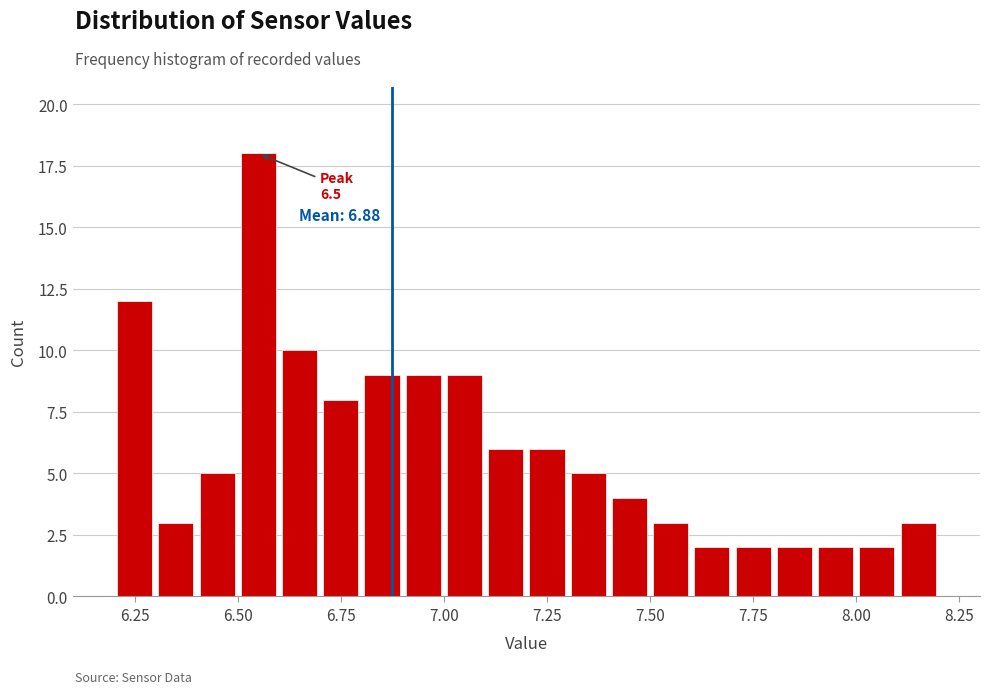

Read against the x-axis, roughly where is the centre of the tallest bar?

6.55